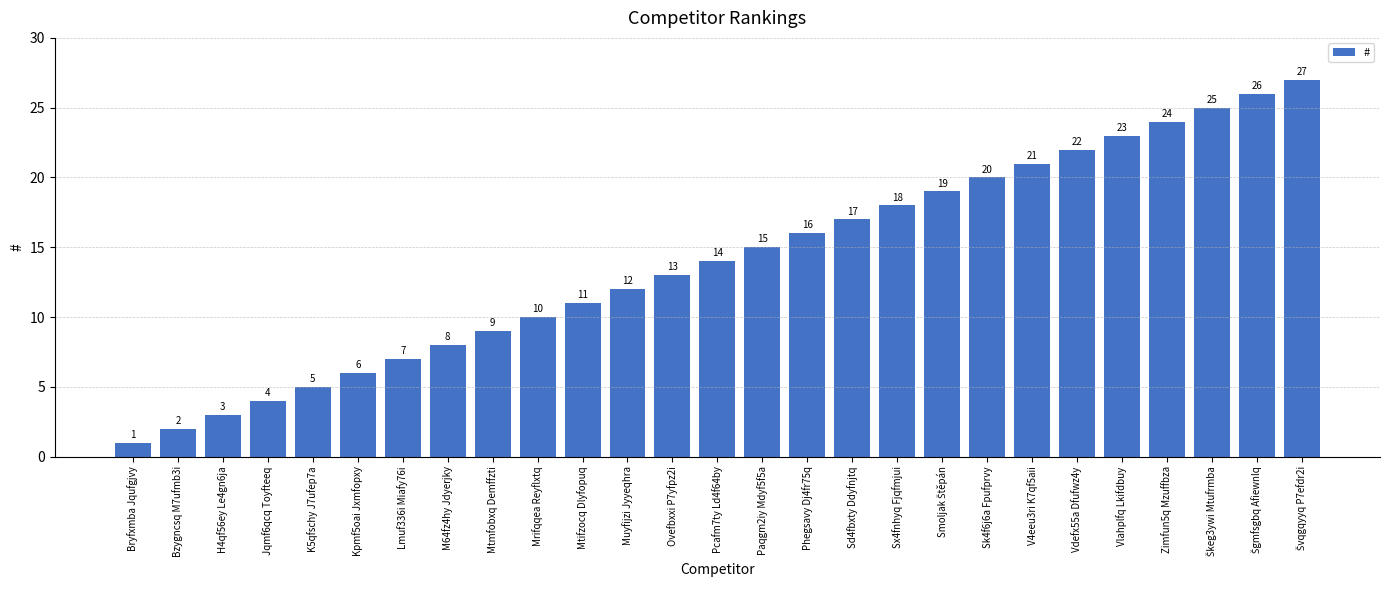

The value at M64fz4hy Jdyerjky is 8. True or false?

True